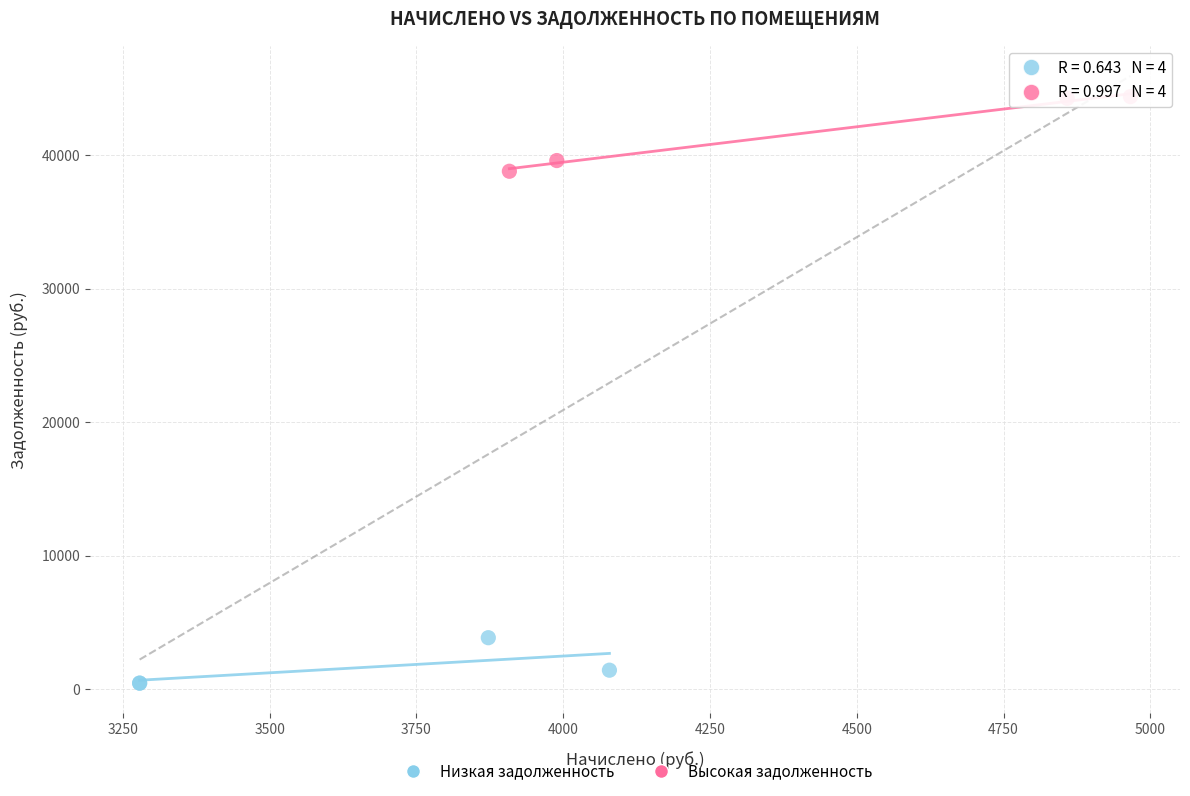

Which series contains the highest Y value?

Высокая задолженность